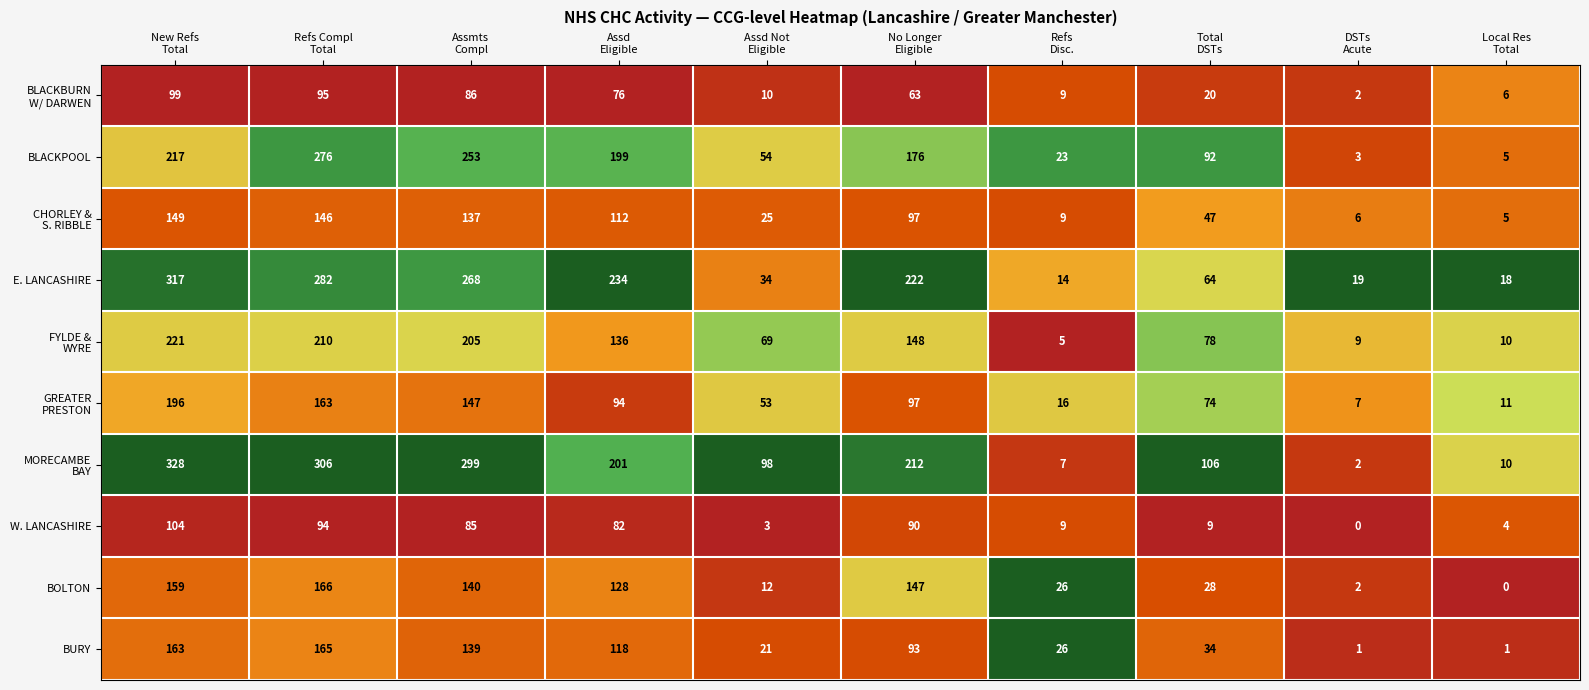

What is the average value of the W. LANCASHIRE series?

48